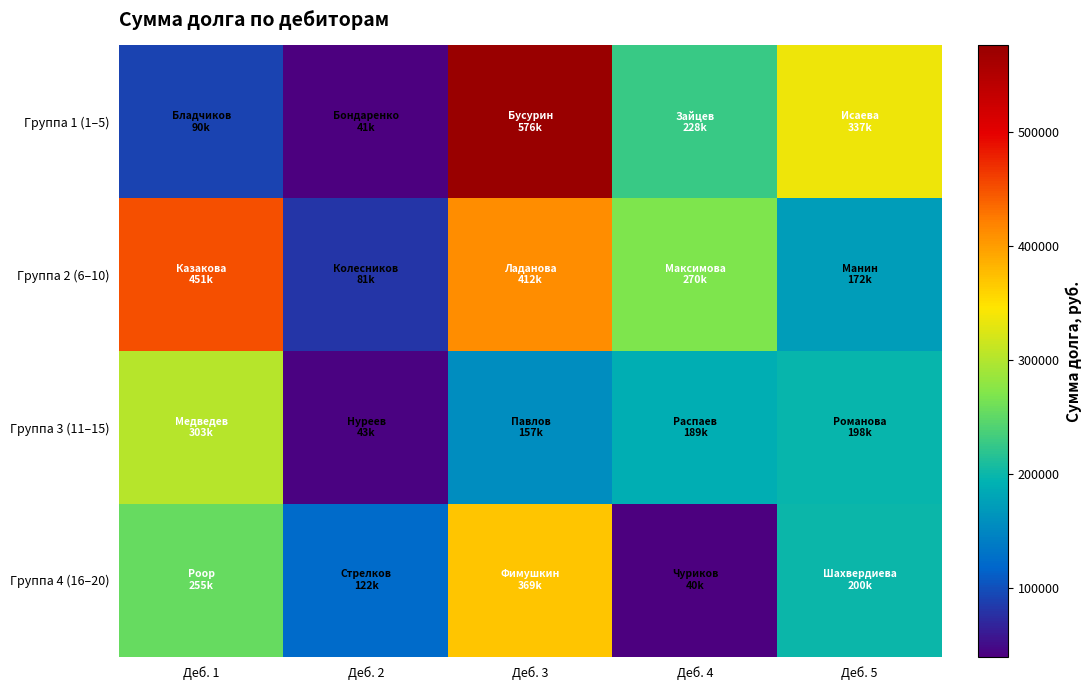

Which series has the widest spread of values?

Группа 1 (1–5)